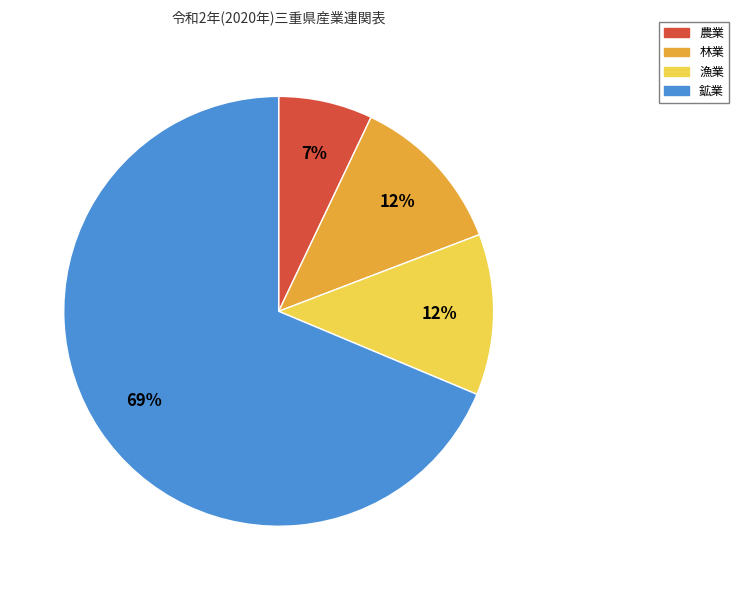

To the nearest percent, what percentage of the pie is 農業?

7%